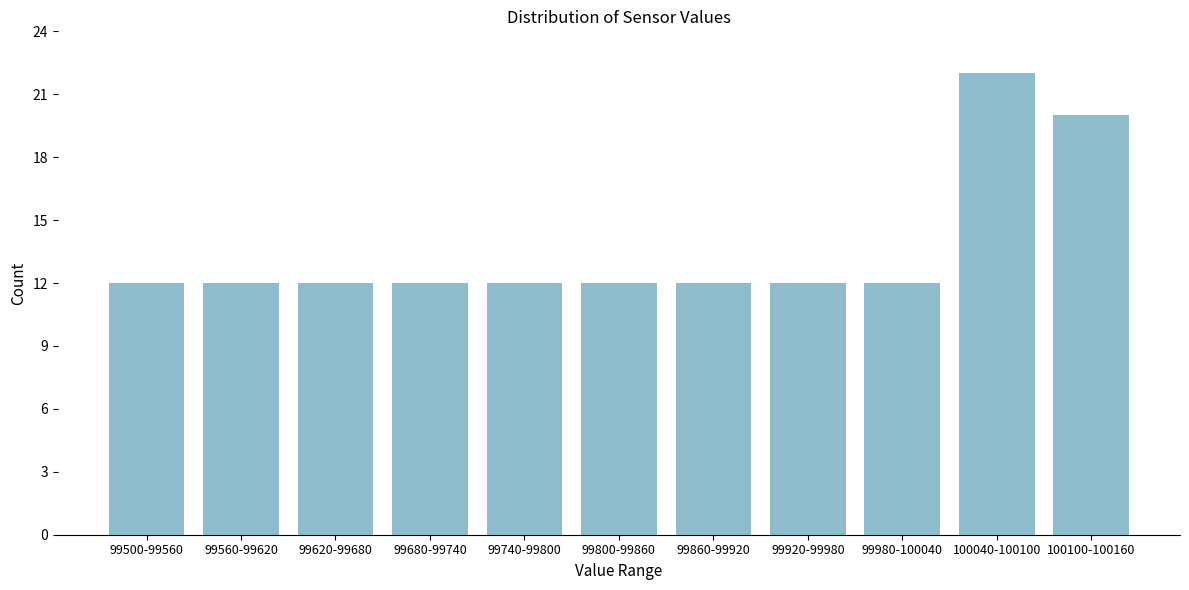

Reading left to right, extract all data points from this chart.

99500-99560=12	99560-99620=12	99620-99680=12	99680-99740=12	99740-99800=12	99800-99860=12	99860-99920=12	99920-99980=12	99980-100040=12	100040-100100=22	100100-100160=20